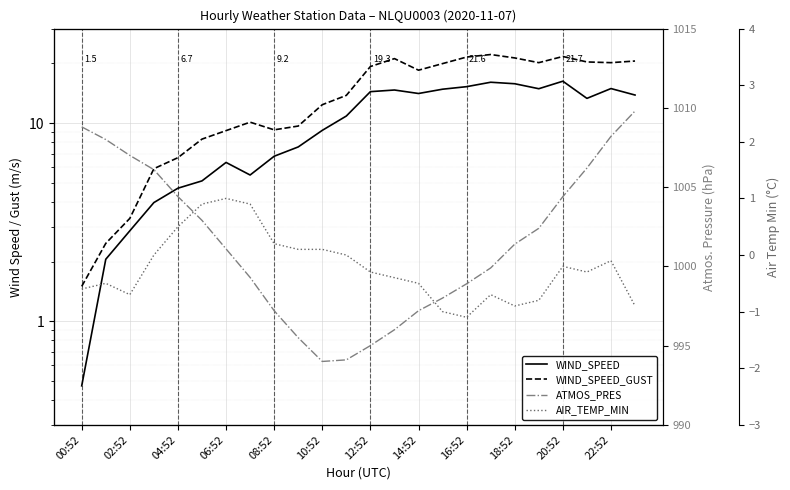

Rank the series at 02:52 from highest to lowest value.

ATMOS_PRES, WIND_SPEED_GUST, WIND_SPEED, AIR_TEMP_MIN